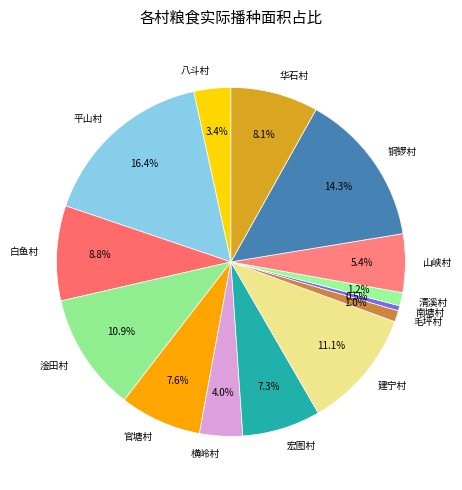

To the nearest percent, what portion does 建宁村 represent?

11%